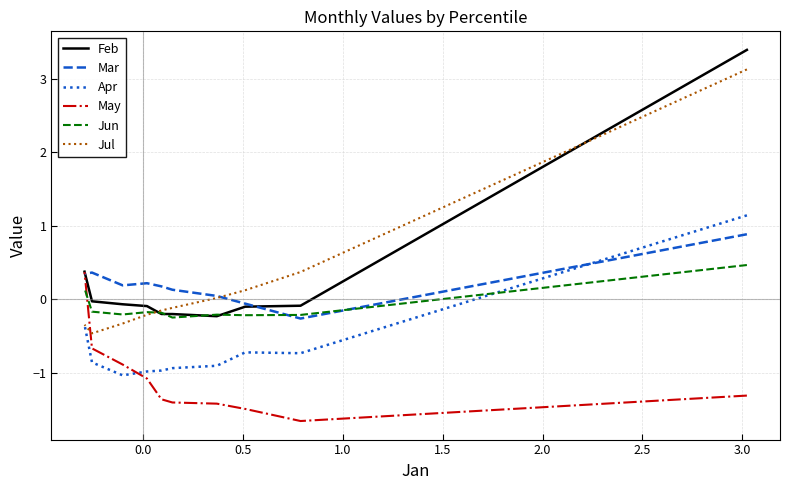

Rank the series by their maximum value, from lowest to highest.

May, Jun, Mar, Apr, Jul, Feb